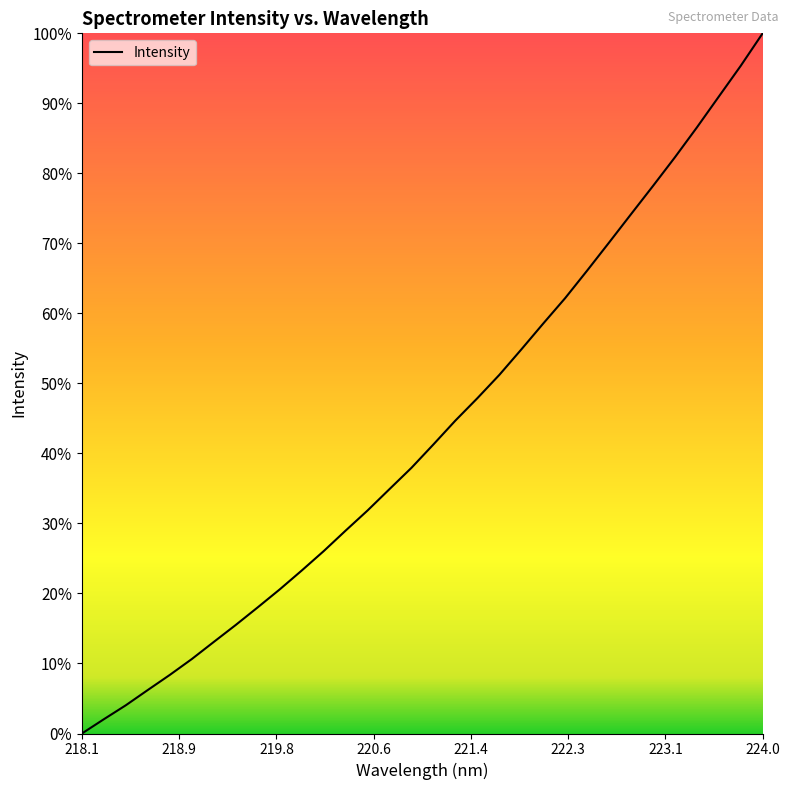

What is the difference between the maximum and minimum values?

100.0